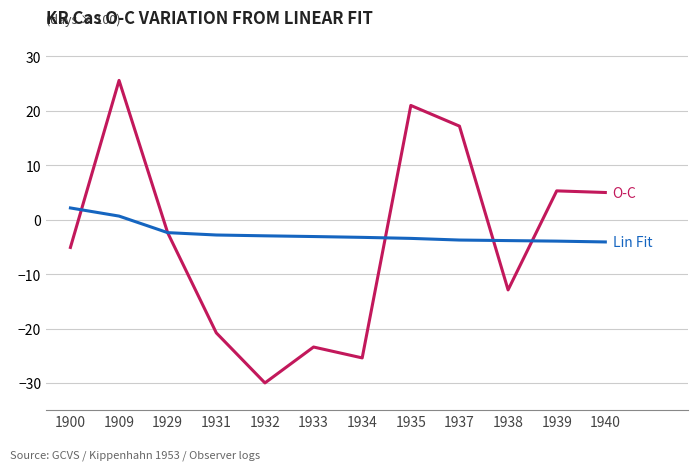

At which category is the sum across all series the highest?

1909